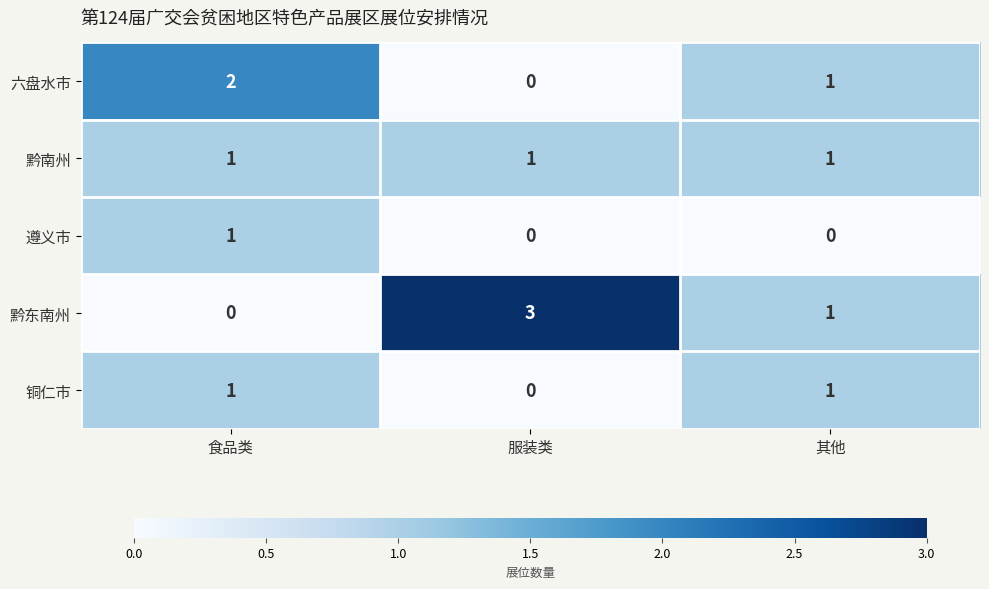

Count the 六盘水市 values in the range 0 to 2.

3